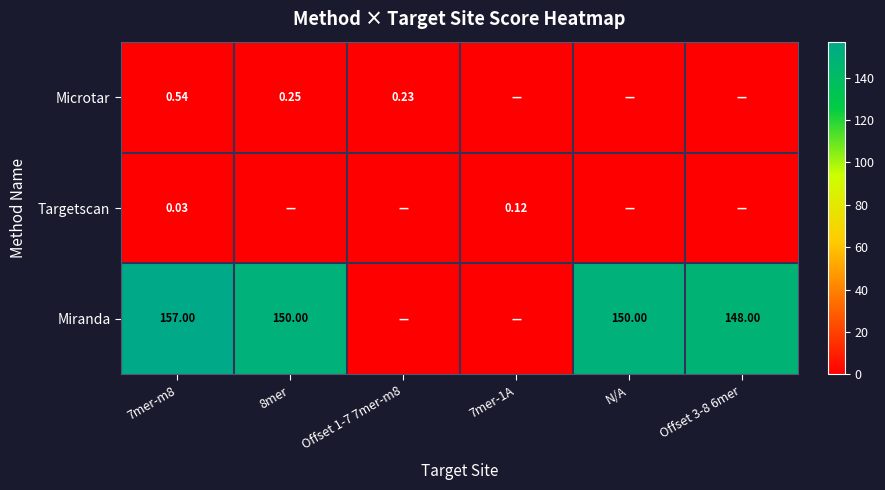

Is it true that Miranda equals 150.0 at 8mer?

True